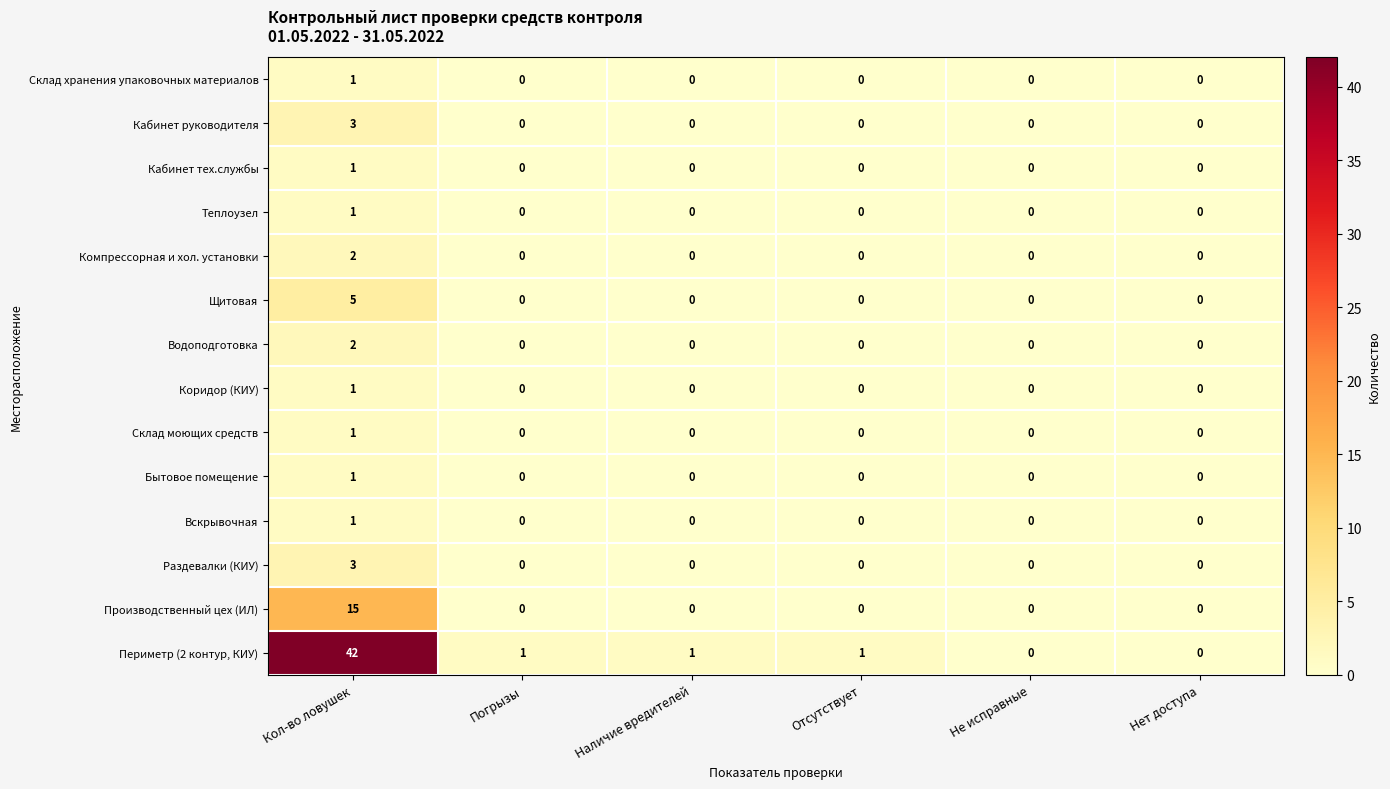

At which category is the sum across all series the highest?

Кол-во ловушек